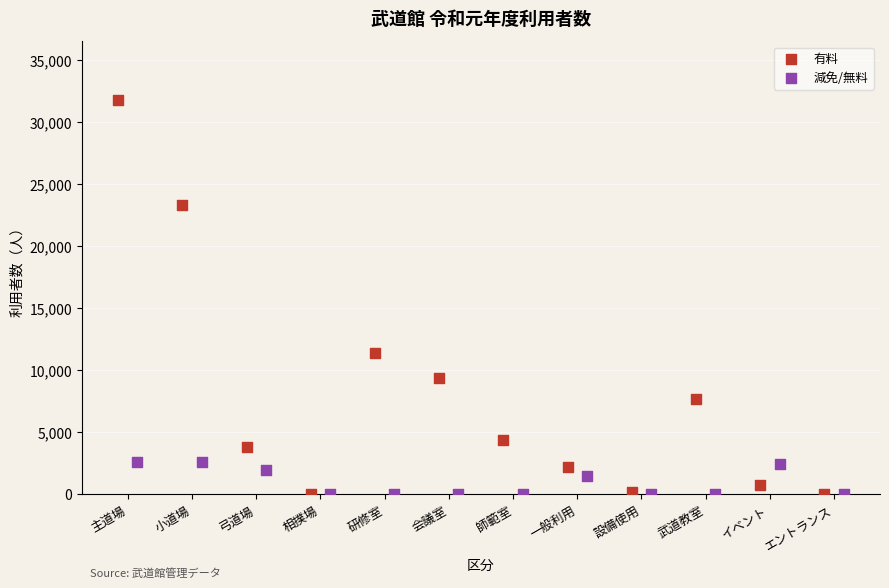

Which series has the widest spread of Y values?

有料